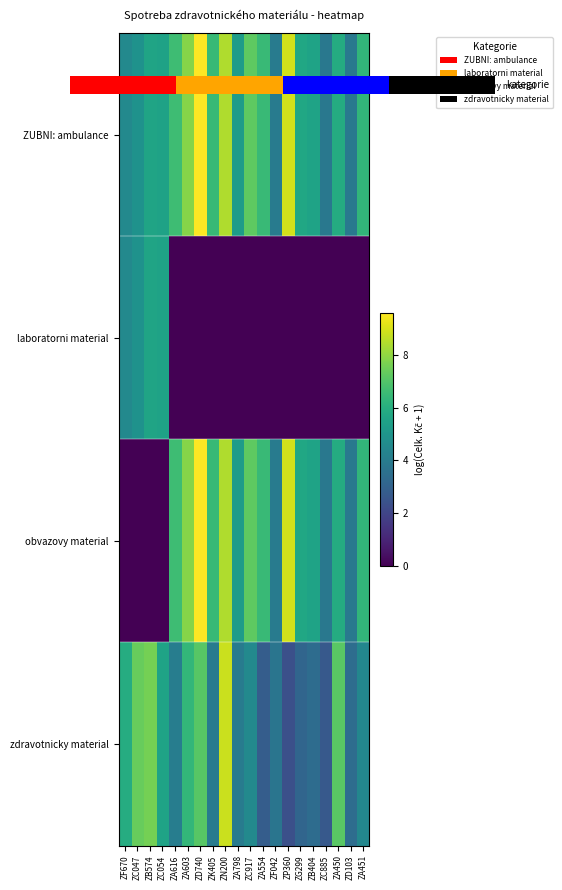

Which series has the widest spread of values?

obvazovy material